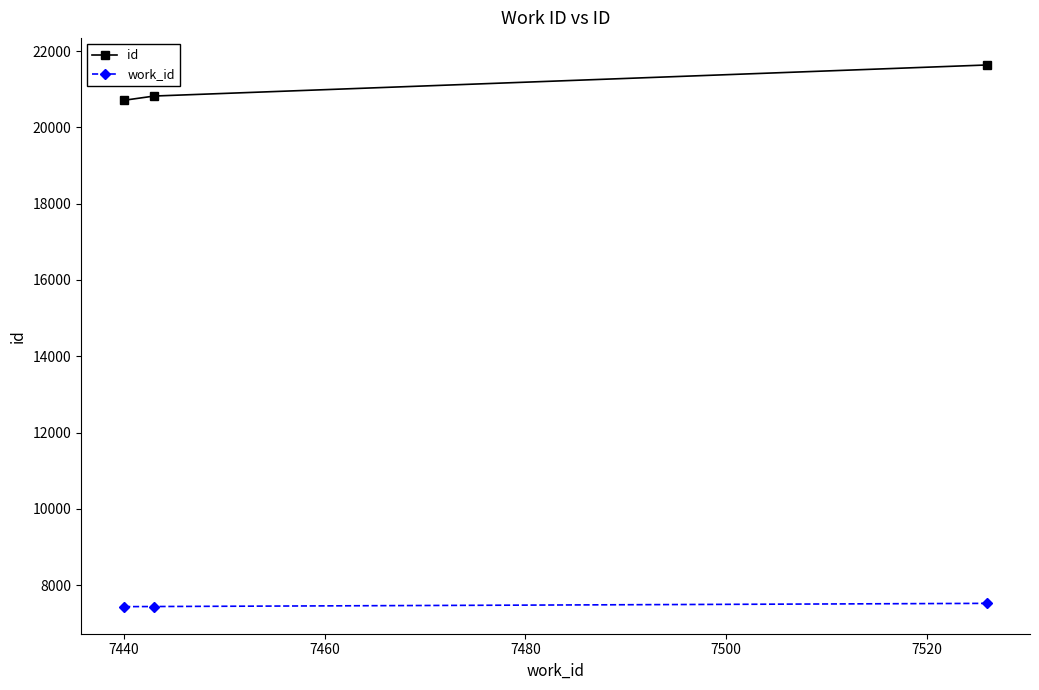

What are all the series names shown in the legend?

id, work_id